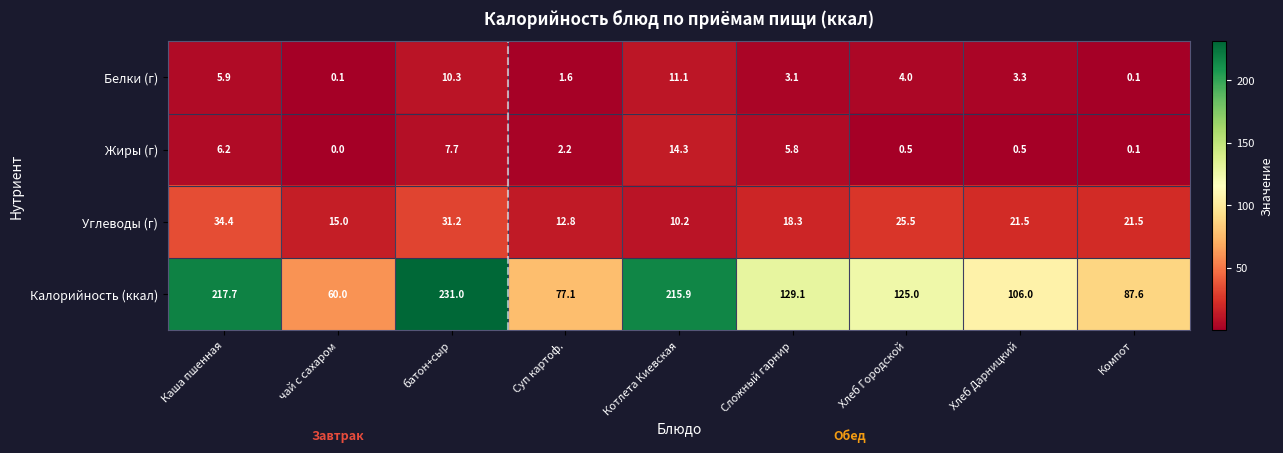

At батон+сыр, list the series in order from largest to smallest.

Калорийность (ккал), Углеводы (г), Белки (г), Жиры (г)